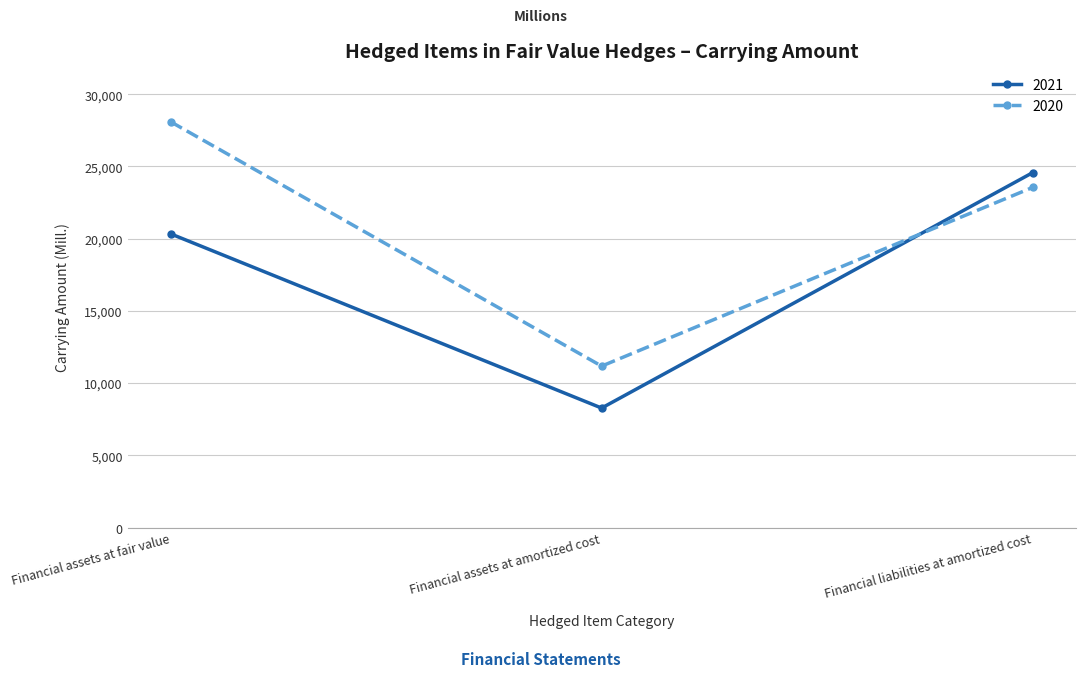

Reading left to right, what are all the values shown in this chart?

2021: 20333	8273	24567
2020: 28091	11177	23546